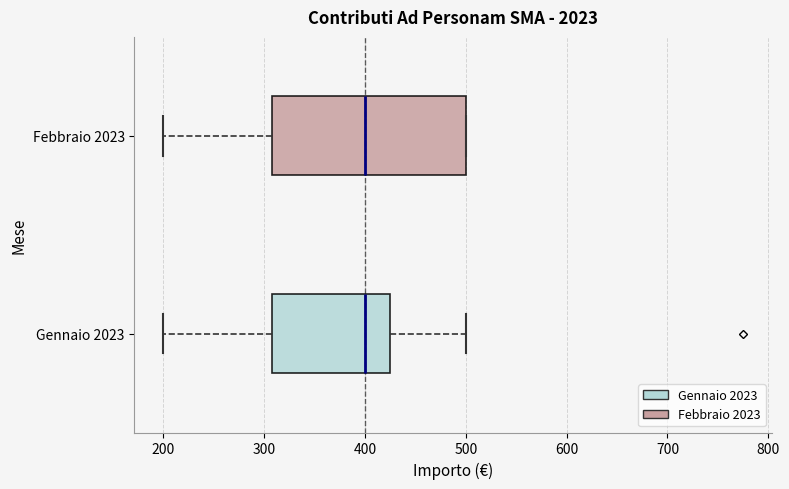

Reading bottom to top, transcribe this box plot: for each box, give where its median line is, the range the box spans, and where its two whiskers end, as read against the x-axis. The values are not printed on the chart, so give them approximately, as read against the axis.

Gennaio 2023: median 400, box 310 to 430, whiskers 200 to 500
Febbraio 2023: median 400, box 310 to 500, whiskers 200 to 500